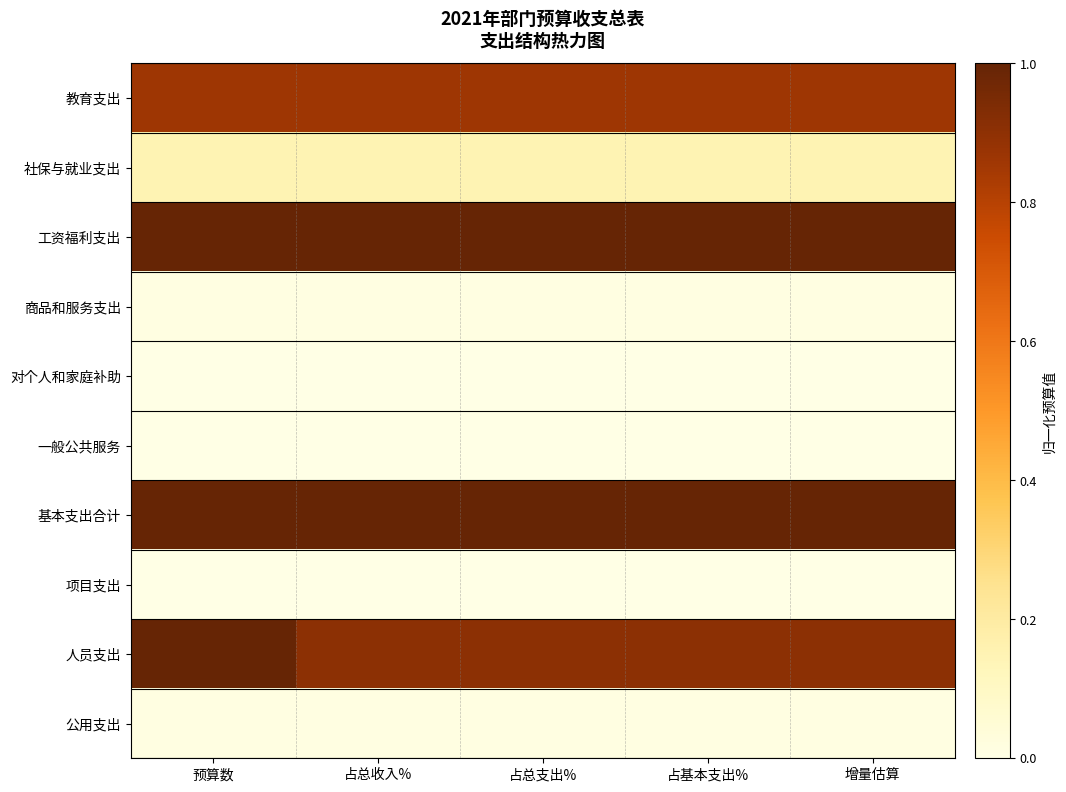

Which series has the largest range (max minus min)?

人员支出